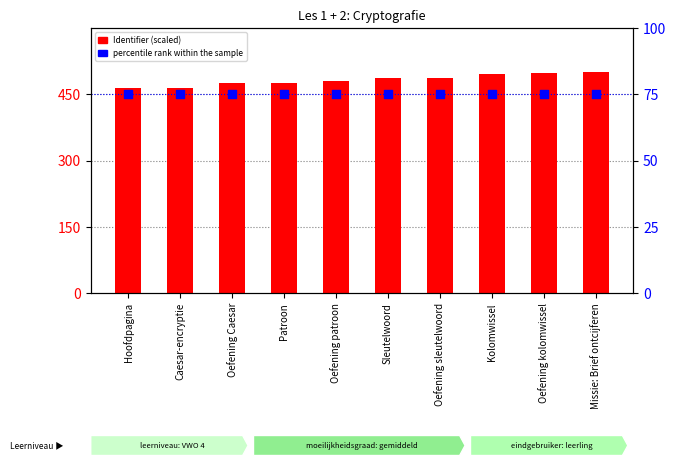

Which series reaches the maximum Y coordinate?

Identifier